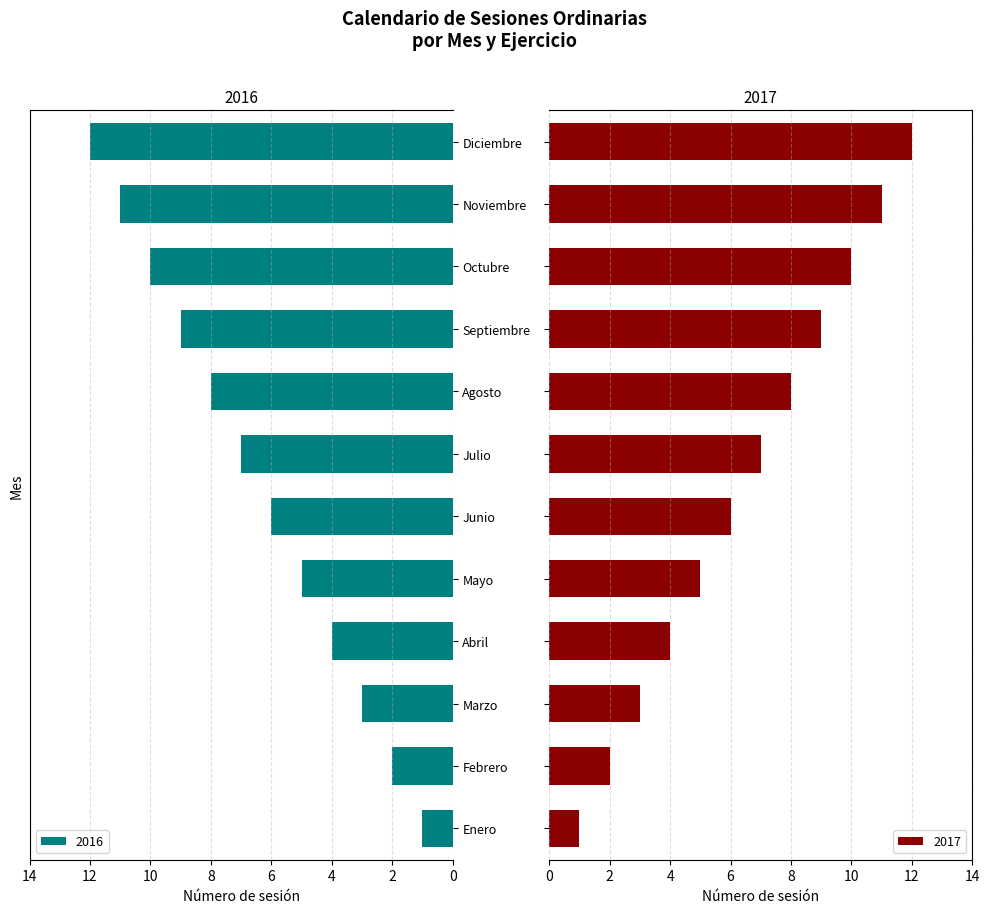

How many values in the 2016 series are below 7?

6